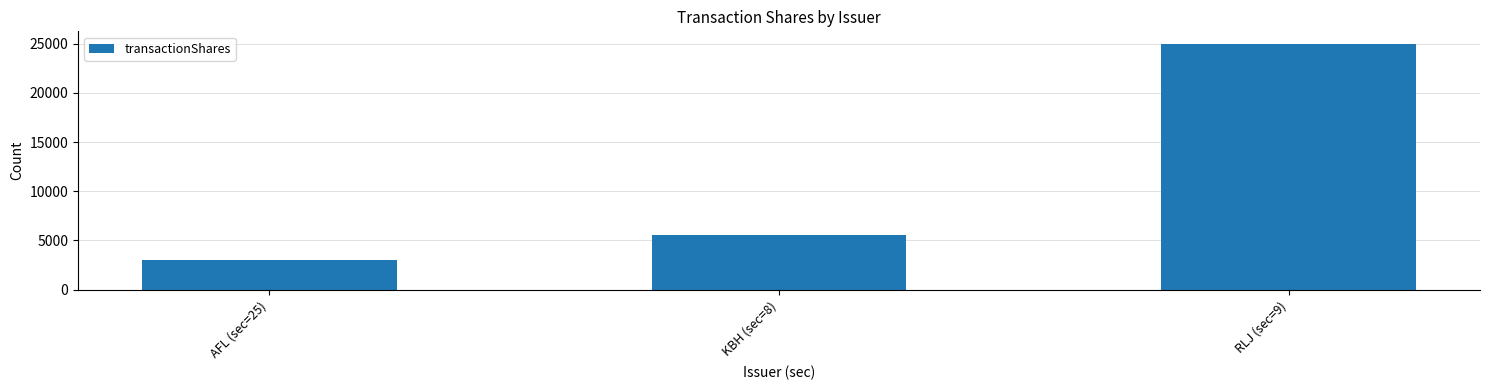

What is the difference between the values at AFL (sec=25) and KBH (sec=8)?

2500